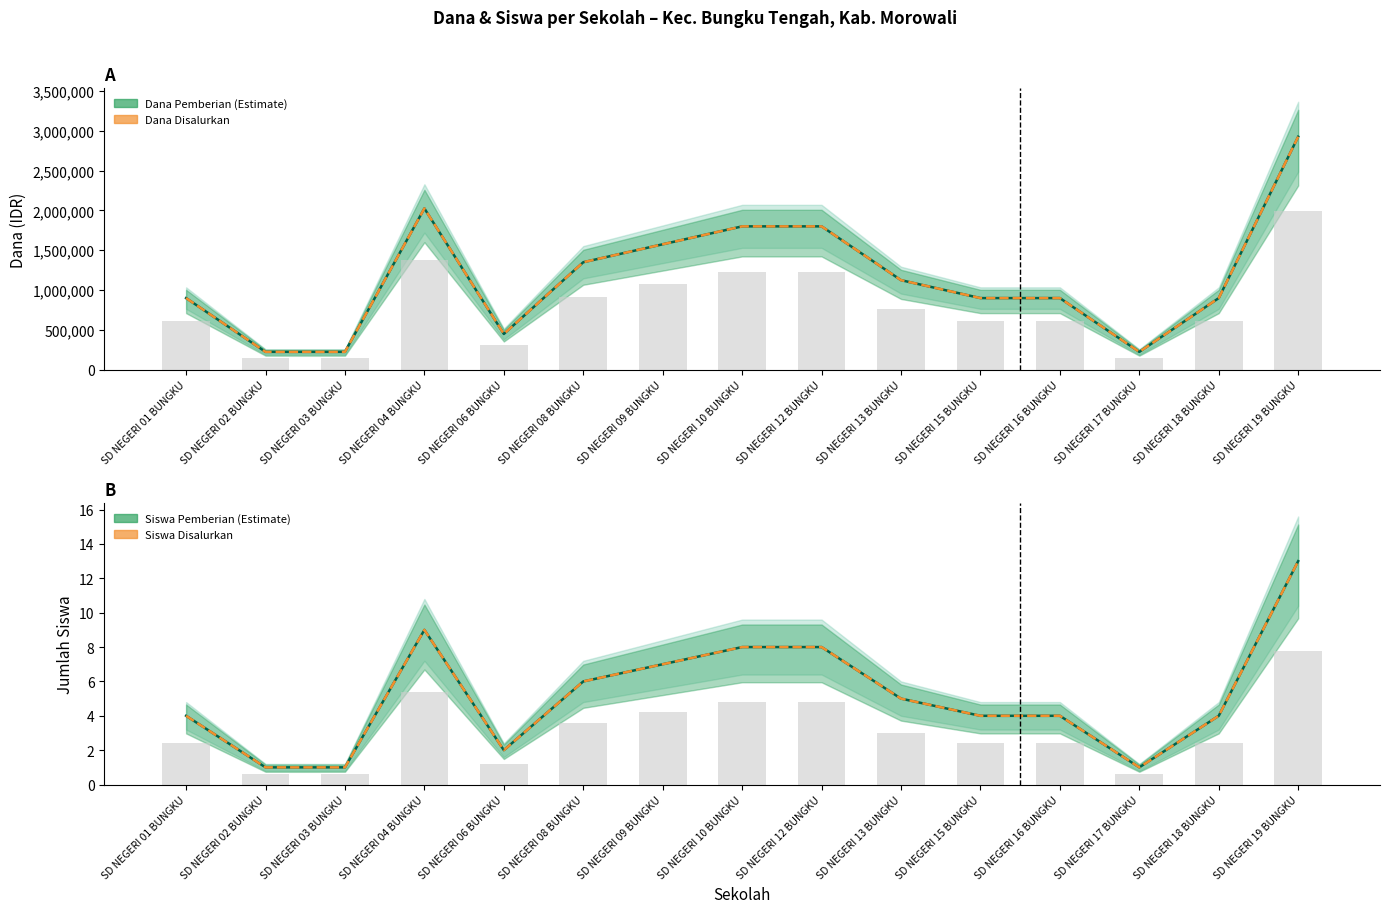

Which category has the highest value in the Dana Pemberian series?

SD NEGERI 19 BUNGKU